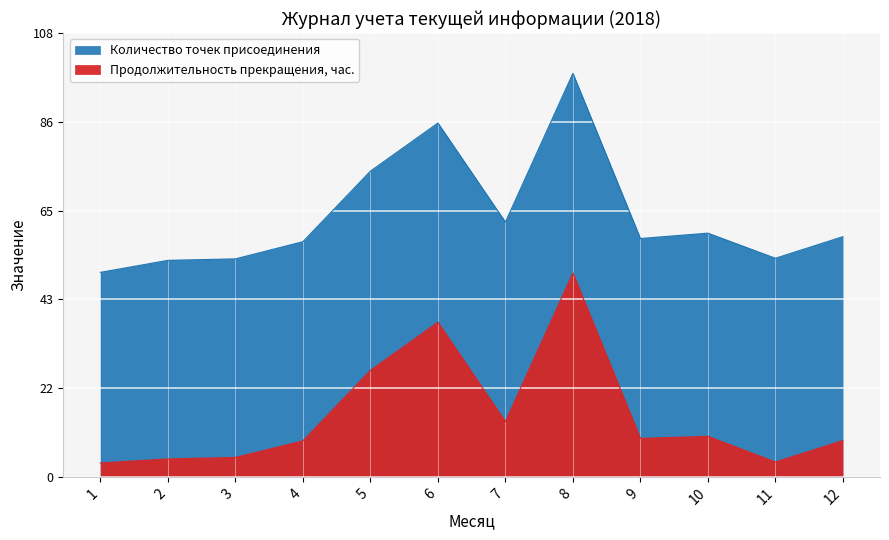

List the labels in order of value, largest first.

8, 6, 5, 7, 10, 9, 12, 4, 3, 2, 11, 1